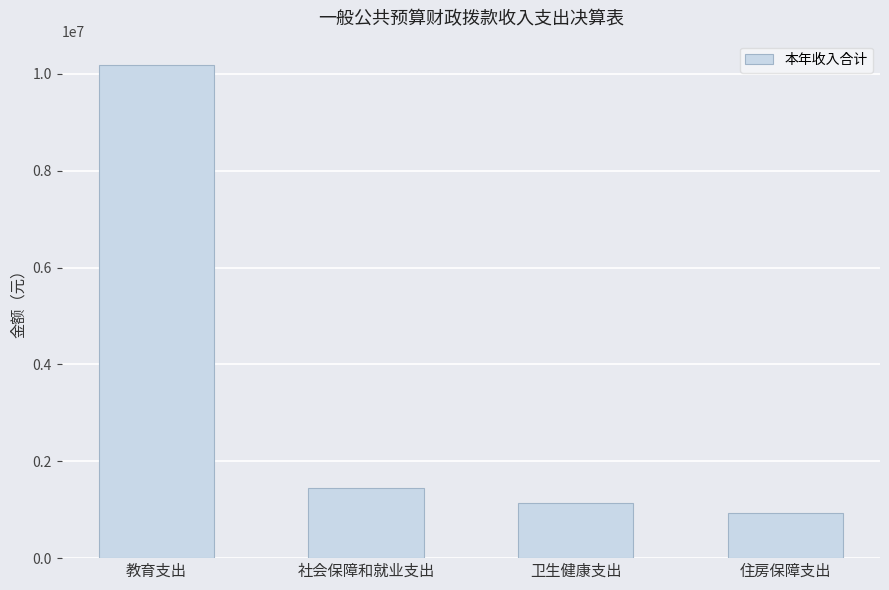

The chart shows a value of 2407832.5 at 社会保障和就业支出. True or false?

False